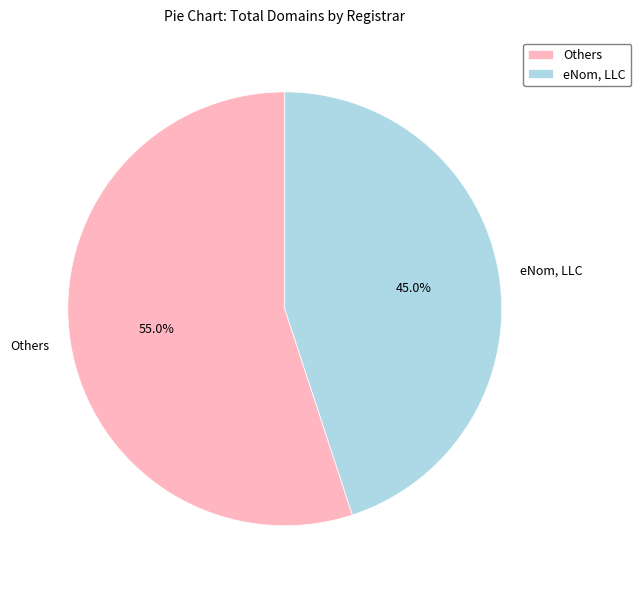

Does any single category account for the majority?

Yes